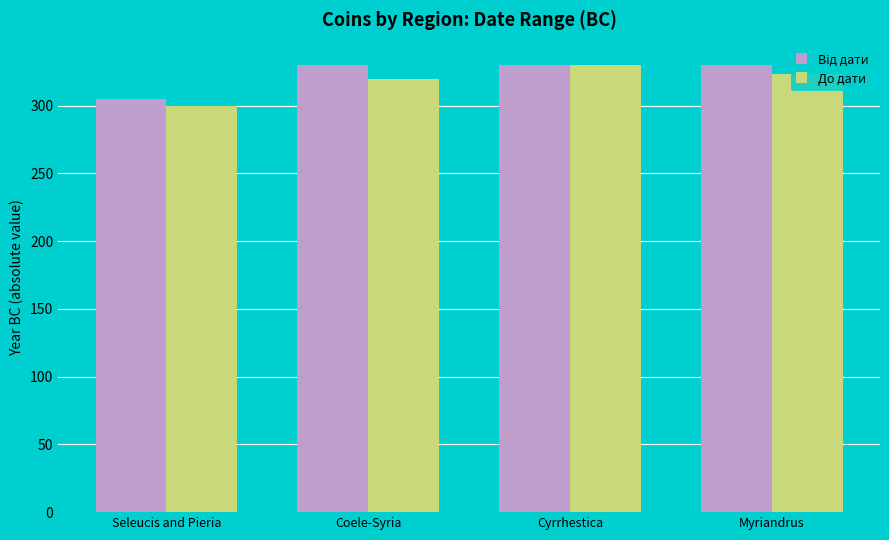

What is the highest value of the До дати series?

330